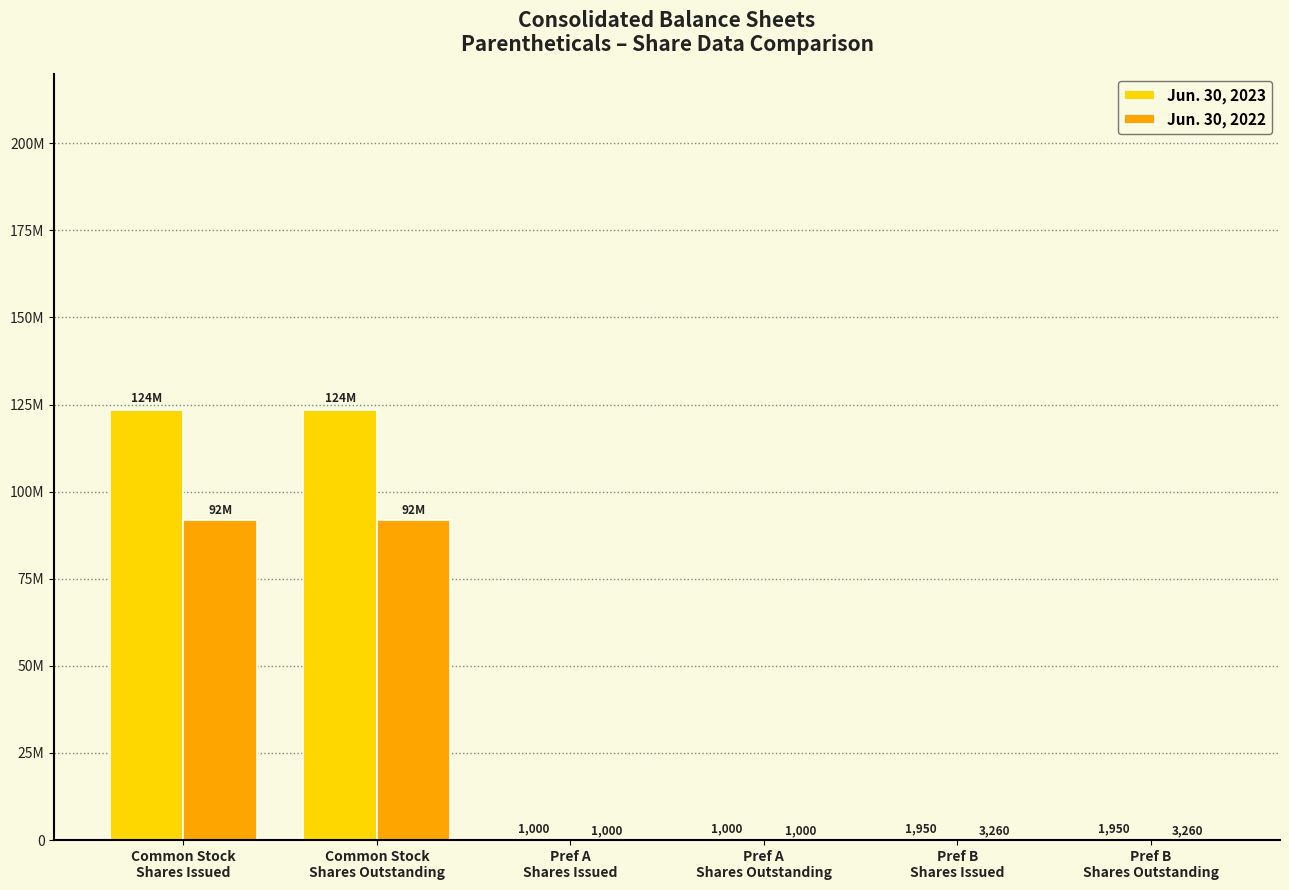

At which label is Jun. 30, 2022 closest to 45907742?

Pref B
Shares Issued